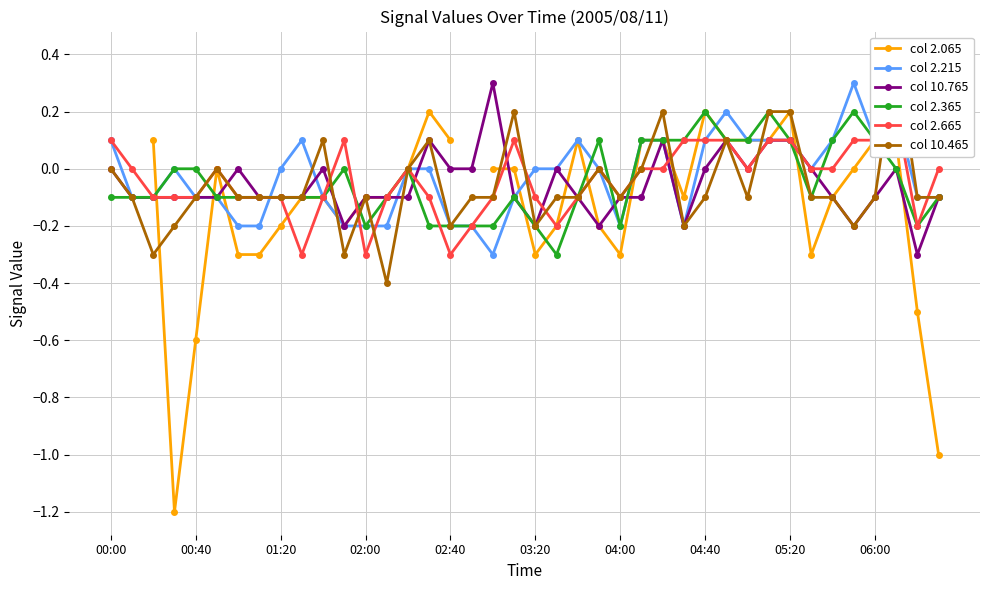

What is the label of the 26th point from the right?

14